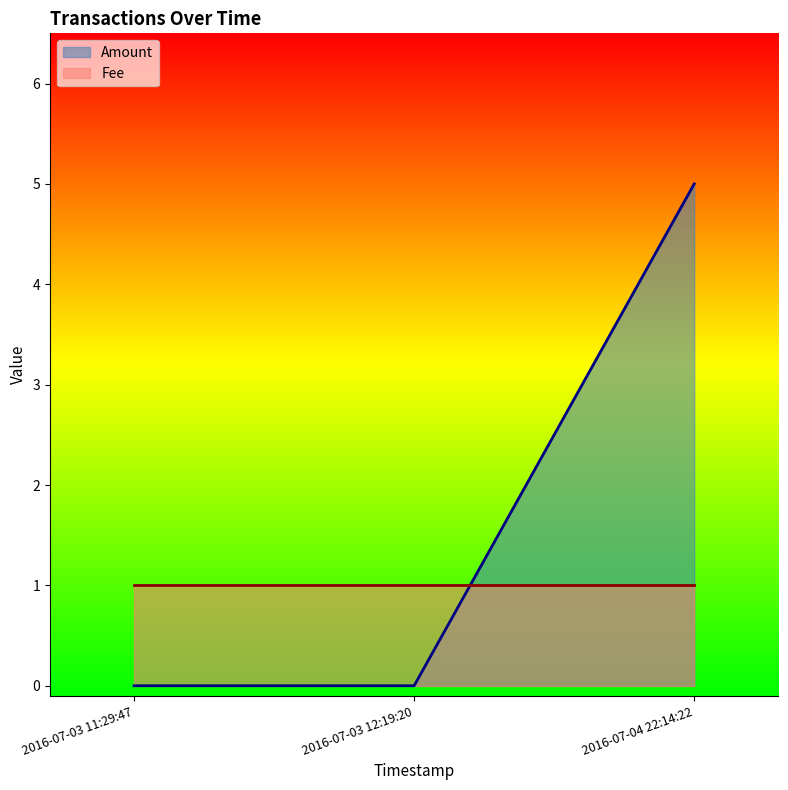

At which category does the chart reach its minimum across all series?

2016-07-03 11:29:47